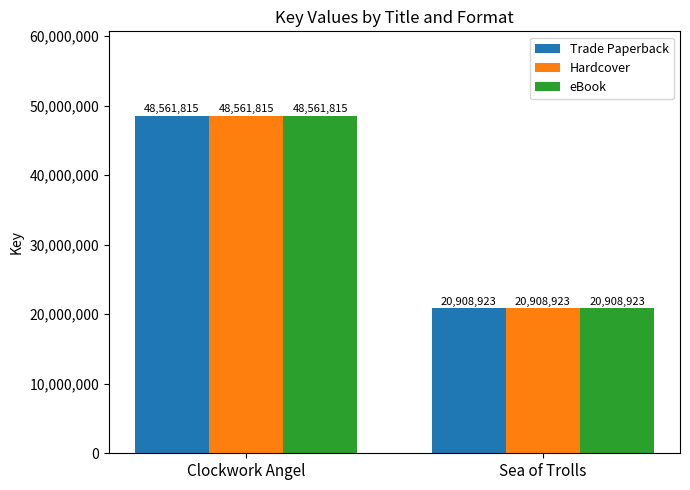

Rank the categories by Trade Paperback value from highest to lowest.

Clockwork Angel, Sea of Trolls